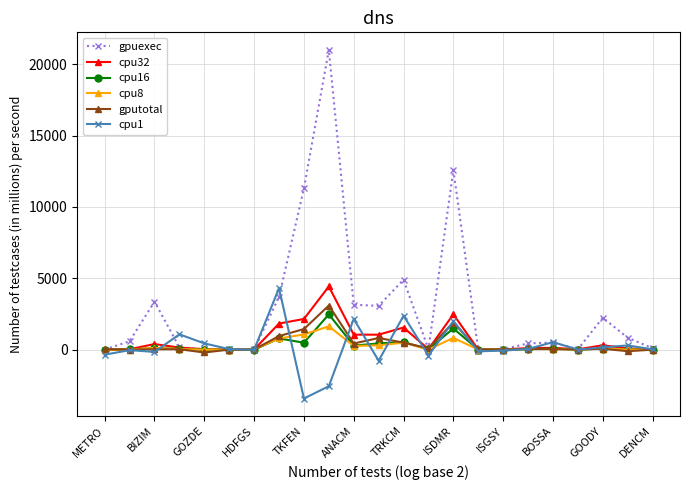

Which series has the largest total across all categories?

gpuexec